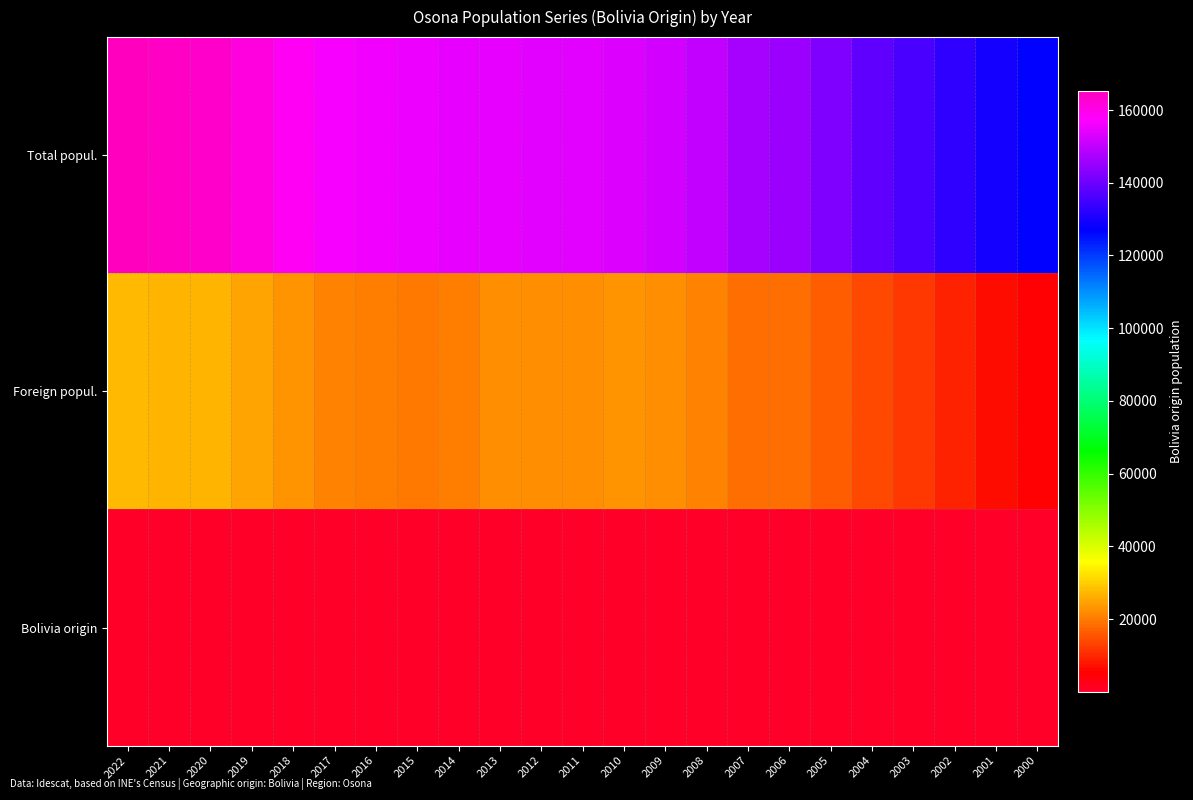

Which has a higher value, 2007 or 2008?

2008